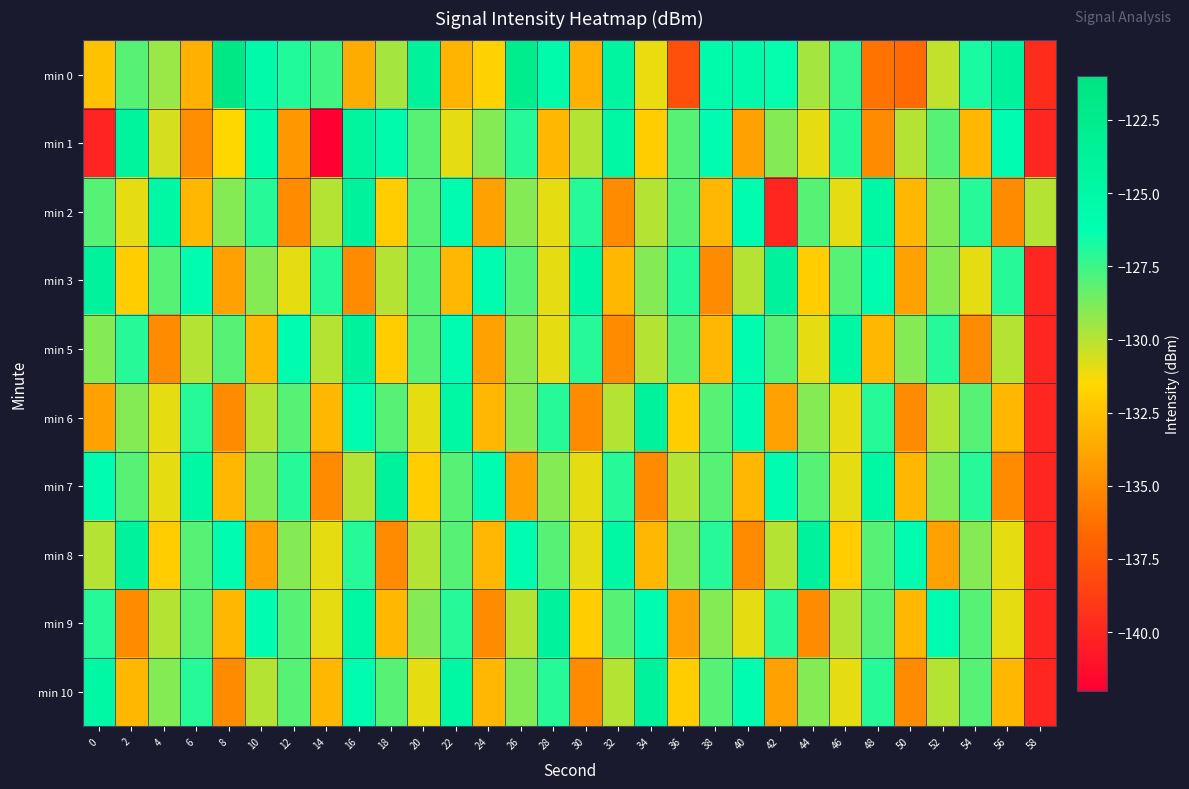

What is the spread (max minus min) of values at 16?

11.0